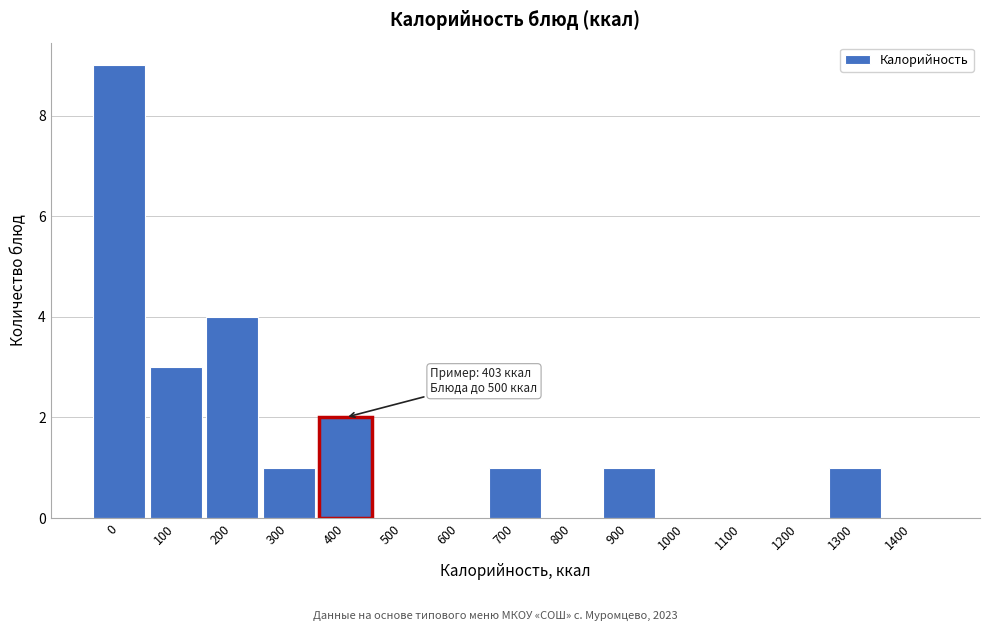

Reading right to left, list all the values displayed in this chart.

1400=0	1300=1	1200=0	1100=0	1000=0	900=1	800=0	700=1	600=0	500=0	400=2	300=1	200=4	100=3	0=9